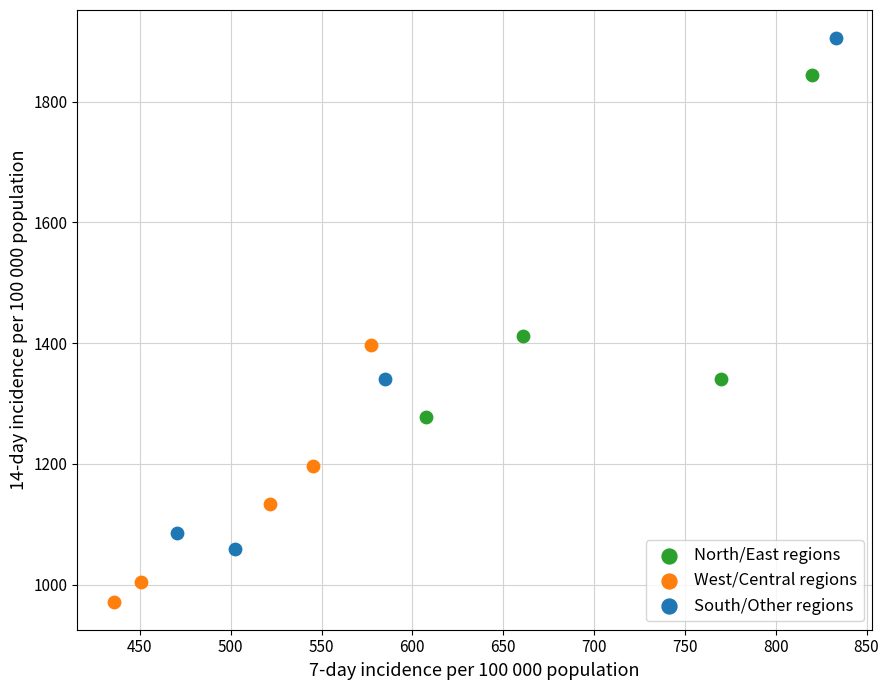

Which series reaches the maximum Y coordinate?

South/Other regions